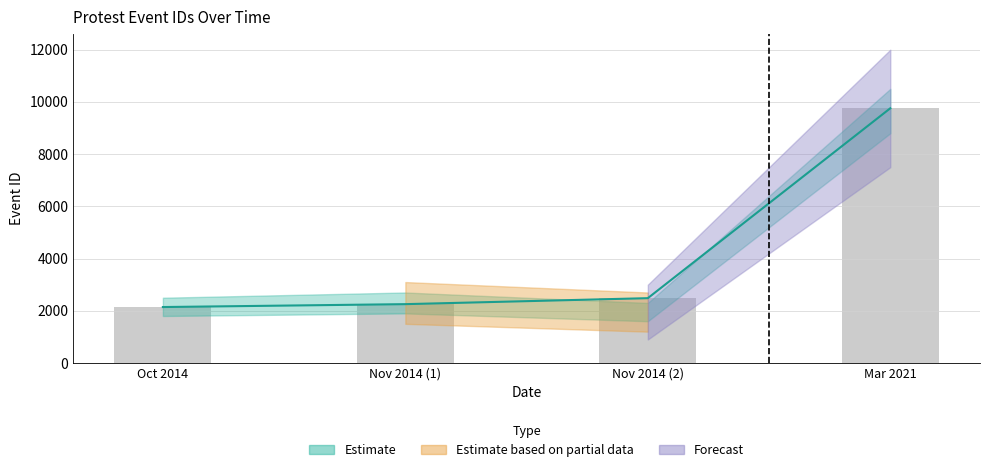

True or false: the data shows 2143 at Oct 2014.

True